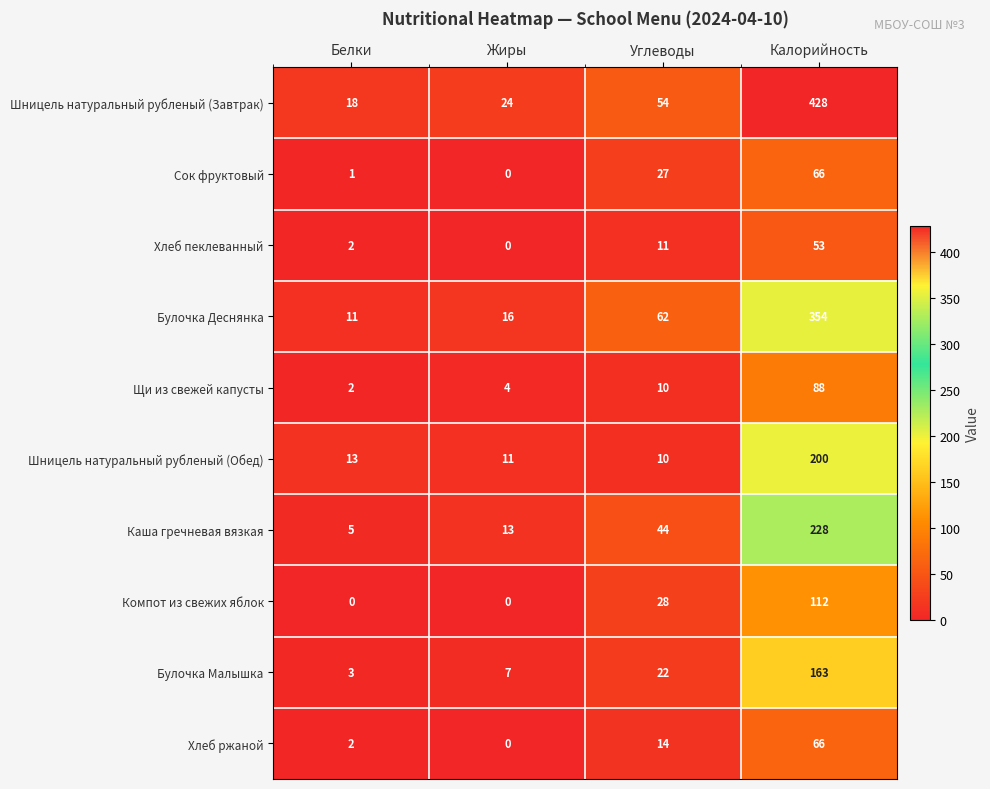

What is the total value across all series at Белки?

57